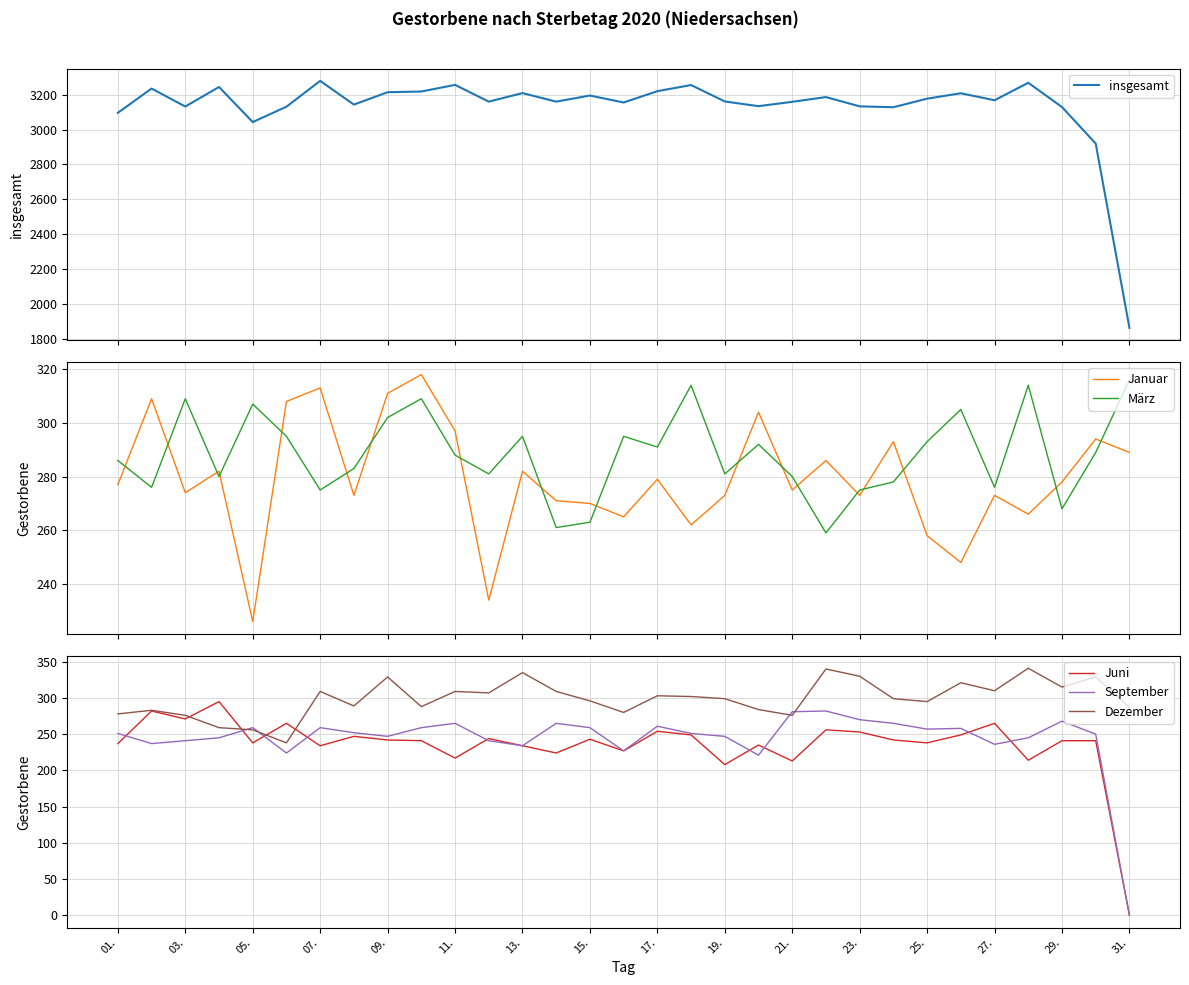

What is the maximum value for September?

282